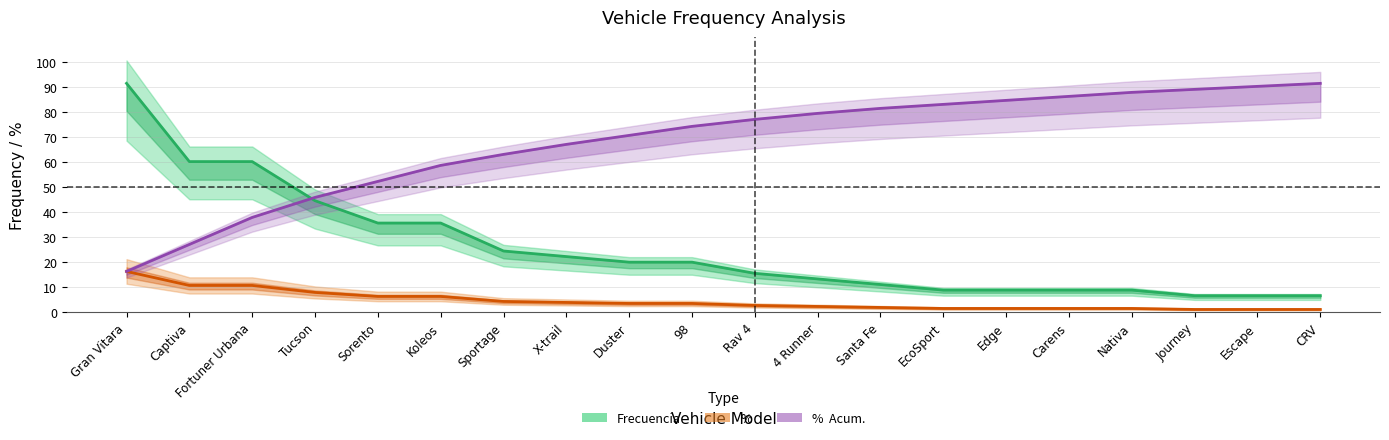

Rank the series by their average value, from highest to lowest.

%  Acum., Frecuencia, %